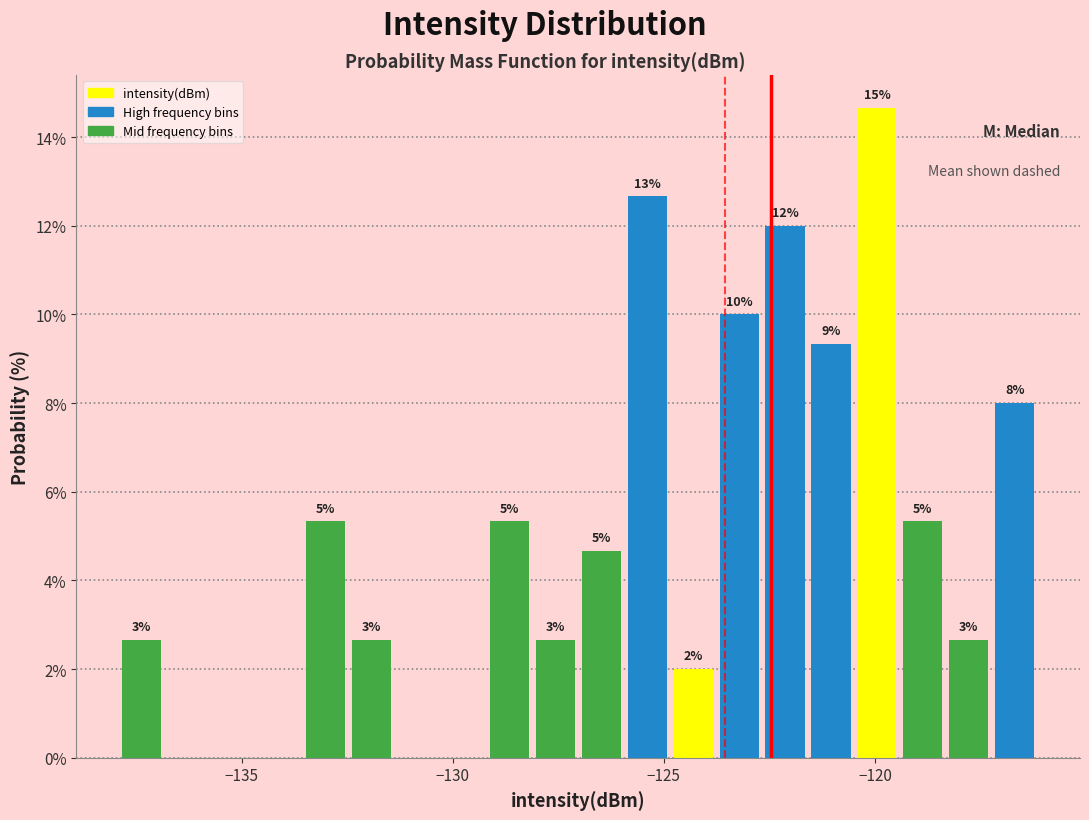

Around what value on the x-axis is the tallest bar? Give the approximate position of its centre, as read against the axis.

-120.0